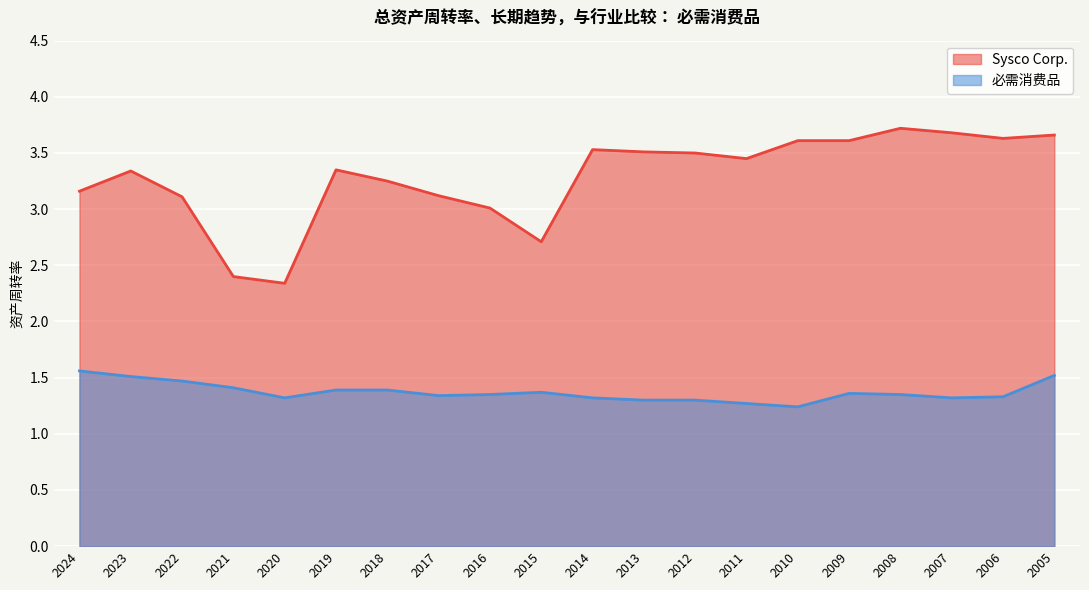

What are all the series names shown in the legend?

Sysco Corp., 必需消费品